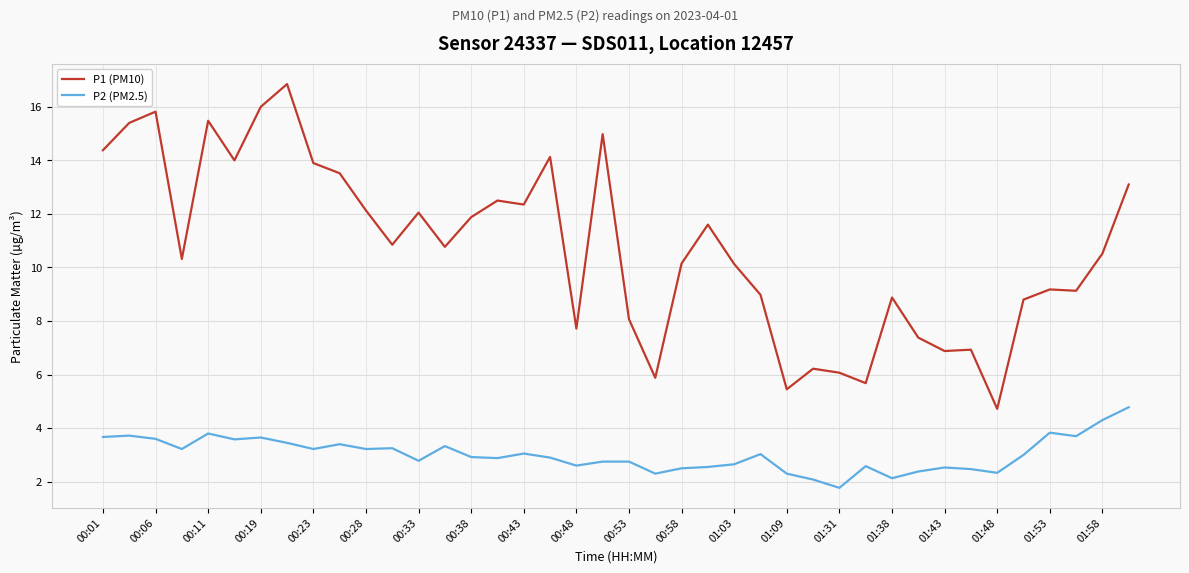

True or false: P1 (PM10) and P2 (PM2.5) cross at least once.

False